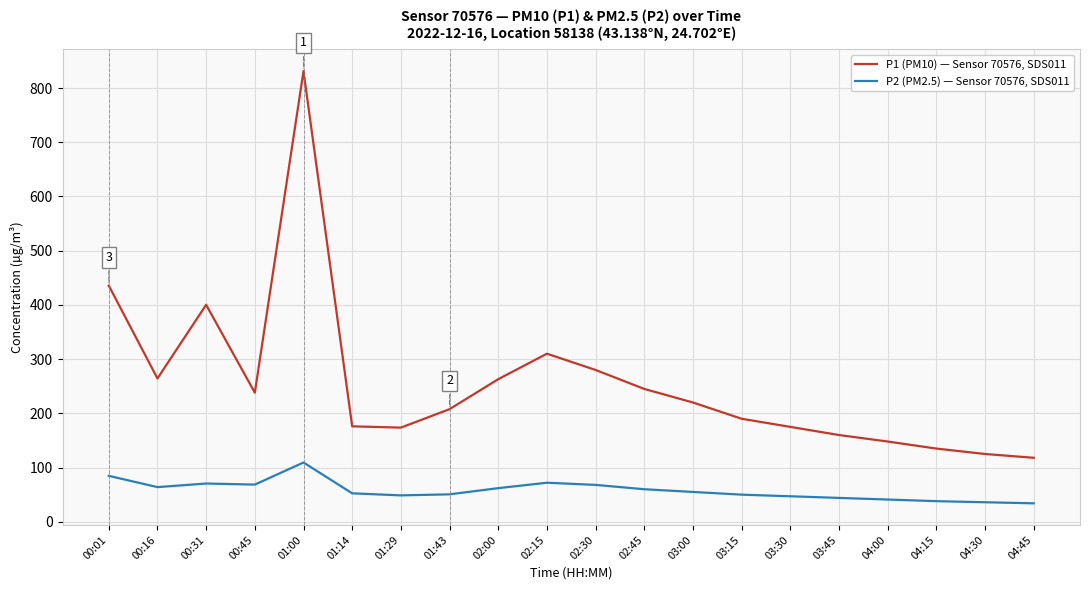

Rank the series at 02:45 from highest to lowest value.

P1 (PM10) — Sensor 70576, SDS011, P2 (PM2.5) — Sensor 70576, SDS011